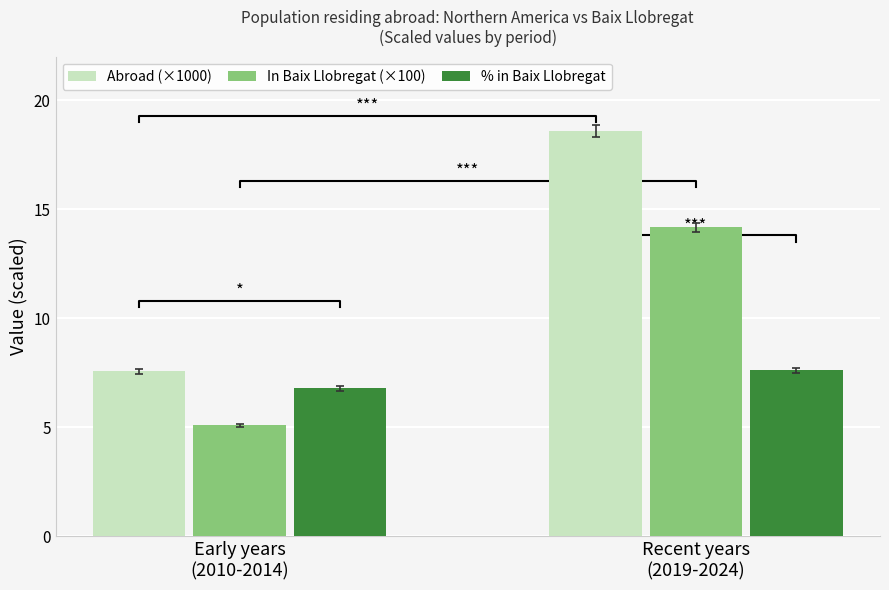

List the series in order of their peak value, highest first.

Abroad (×1000), In Baix Llobregat (×100), % in Baix Llobregat